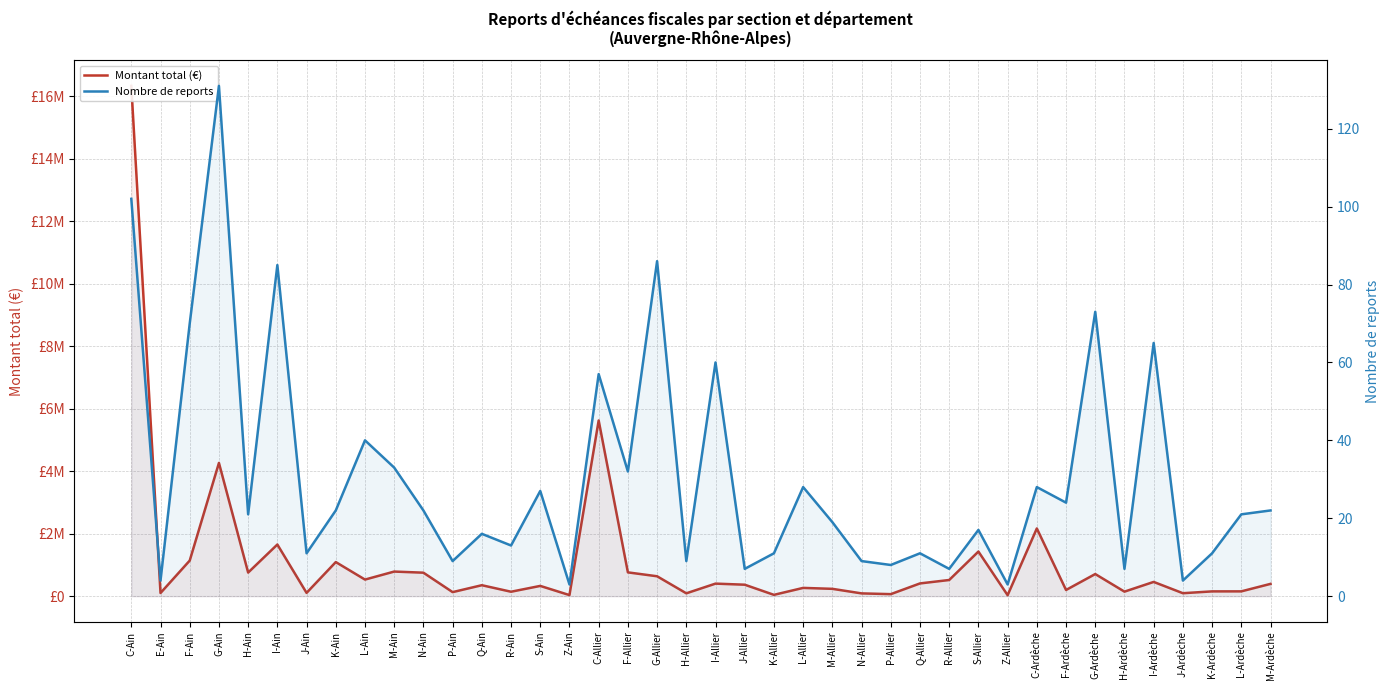

How many interior local peaks does the Nombre de reports series have?

14